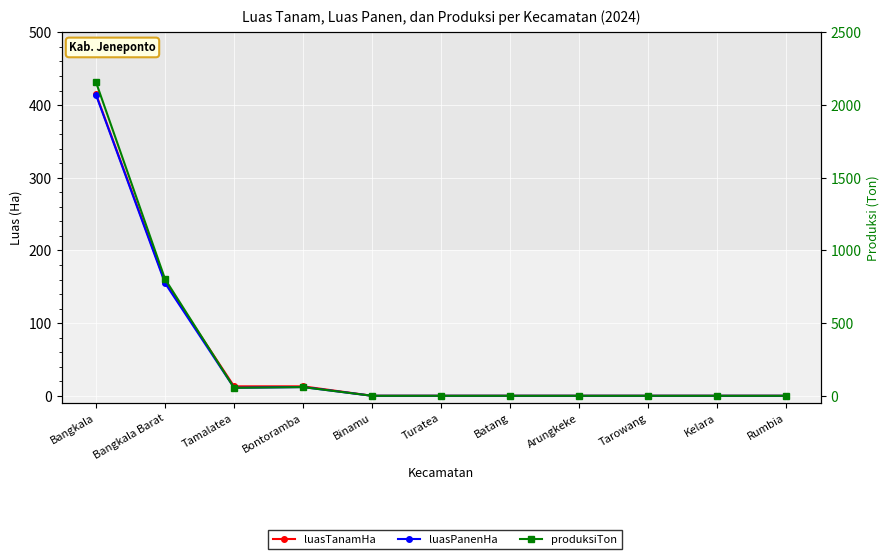

True or false: produksiTon and luasPanenHa intersect in this chart.

False